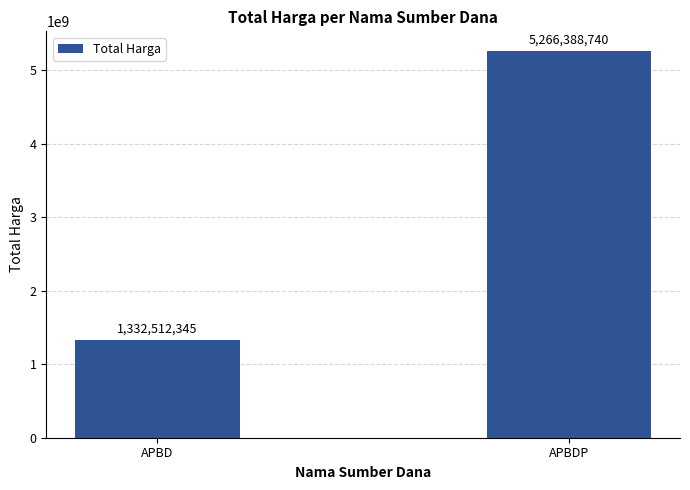

Reading left to right, transcribe all the data shown in this chart.

1332512345	5266388740